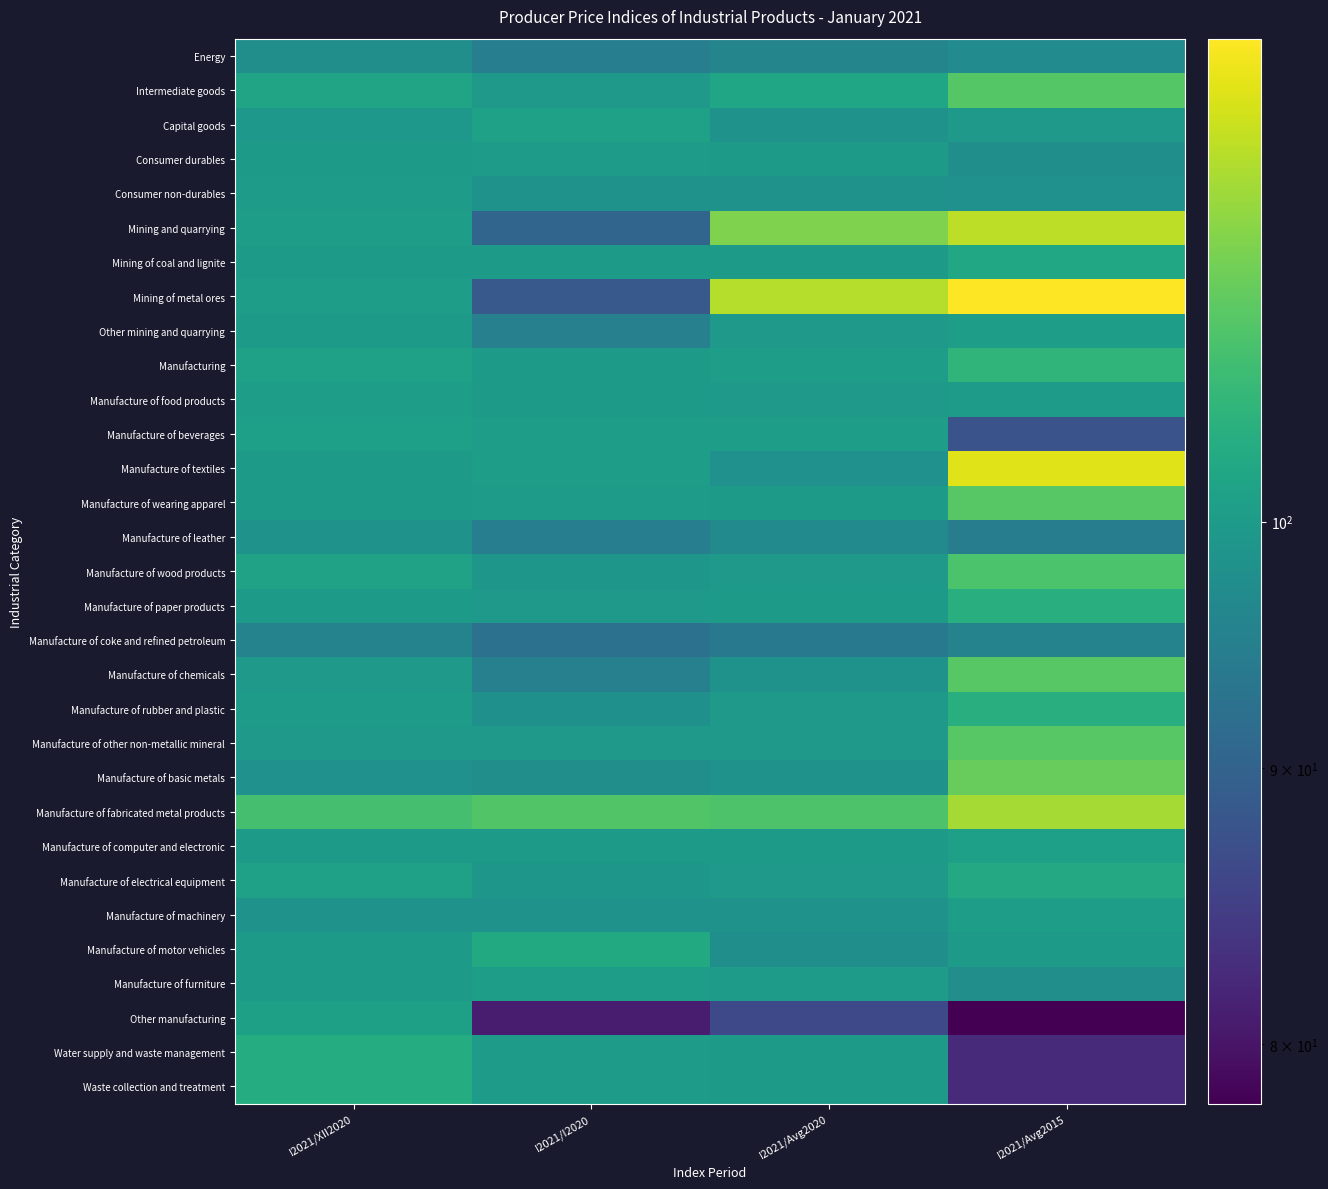

Rank the series by their maximum value, from lowest to highest.

Manufacture of coke and refined petroleum, Energy, Manufacture of leather, Consumer durables, Consumer non-durables, Manufacture of furniture, Manufacture of food products, Other mining and quarrying, Manufacture of machinery, Manufacture of beverages, Manufacture of computer and electronic, Other manufacturing, Capital goods, Mining of coal and lignite, Manufacture of electrical equipment, Manufacture of motor vehicles, Water supply and waste management, Waste collection and treatment, Manufacture of paper products, Manufacture of rubber and plastic, Manufacturing, Manufacture of wood products, Intermediate goods, Manufacture of wearing apparel, Manufacture of chemicals, Manufacture of other non-metallic mineral, Manufacture of basic metals, Manufacture of fabricated metal products, Mining and quarrying, Manufacture of textiles, Mining of metal ores